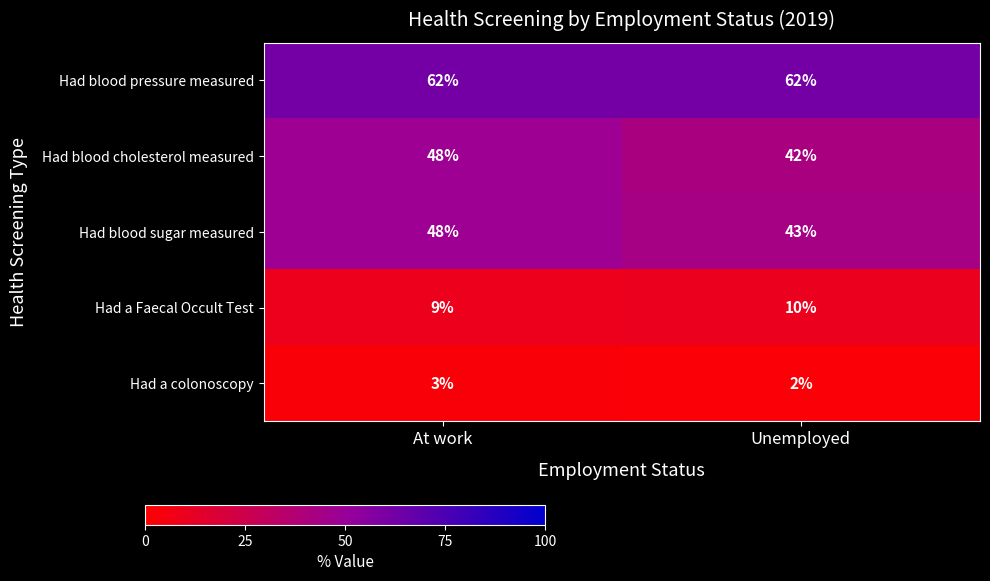

The Had blood pressure measured series shows 24 at Unemployed. True or false?

False